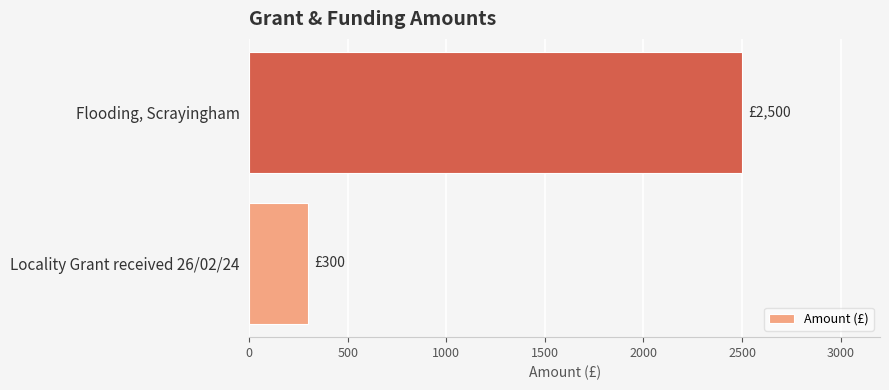

Is it true that the value at Flooding, Scrayingham is 2500?

True